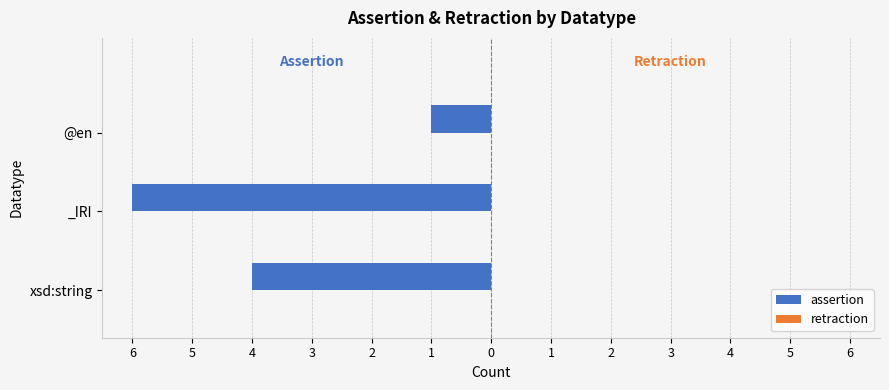

Are the bars horizontal?

Yes